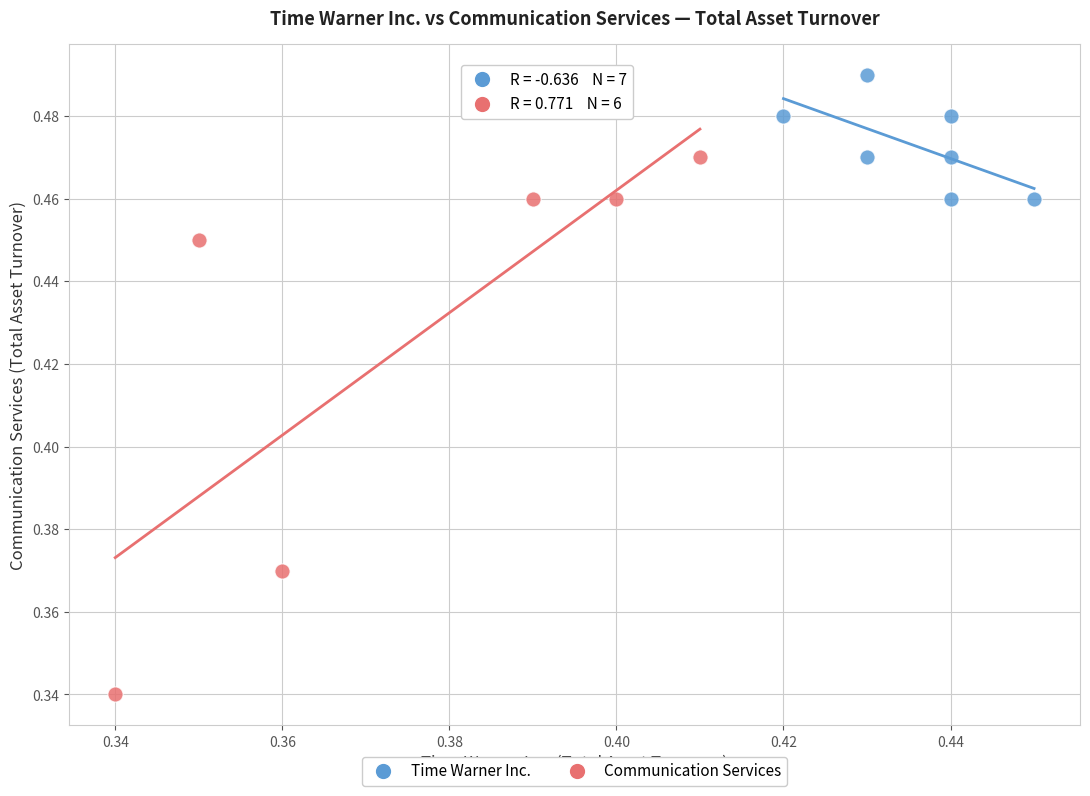

Which series contains the lowest Y value?

Communication Services